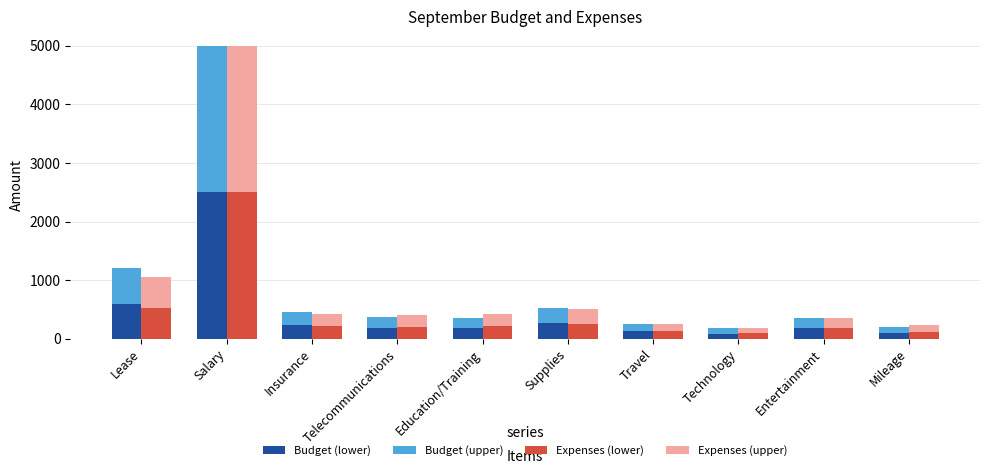

What is the sum of all Budget (upper) values?

4437.5